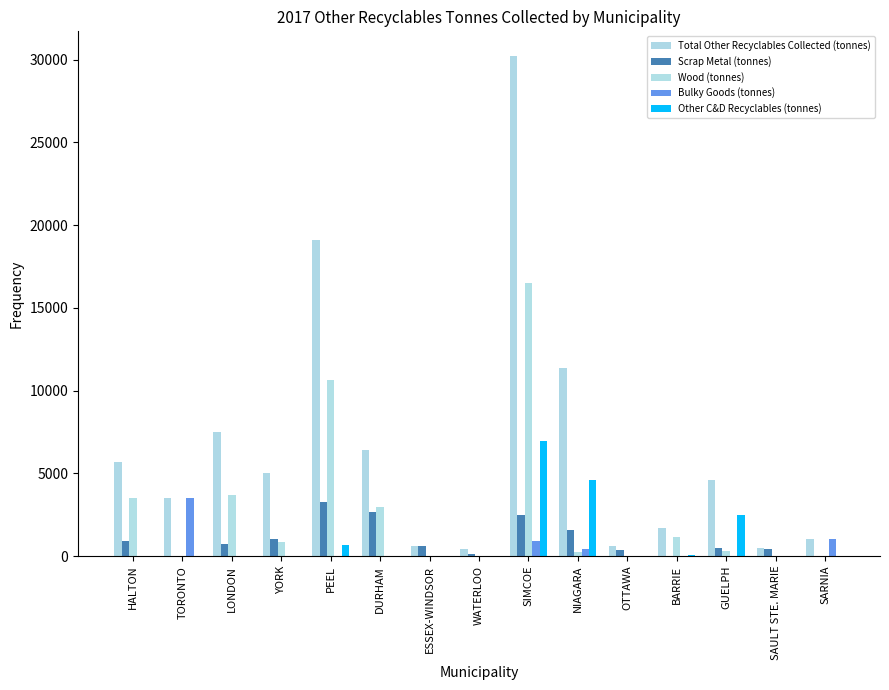

Which has a higher value, TORONTO or GUELPH?

GUELPH